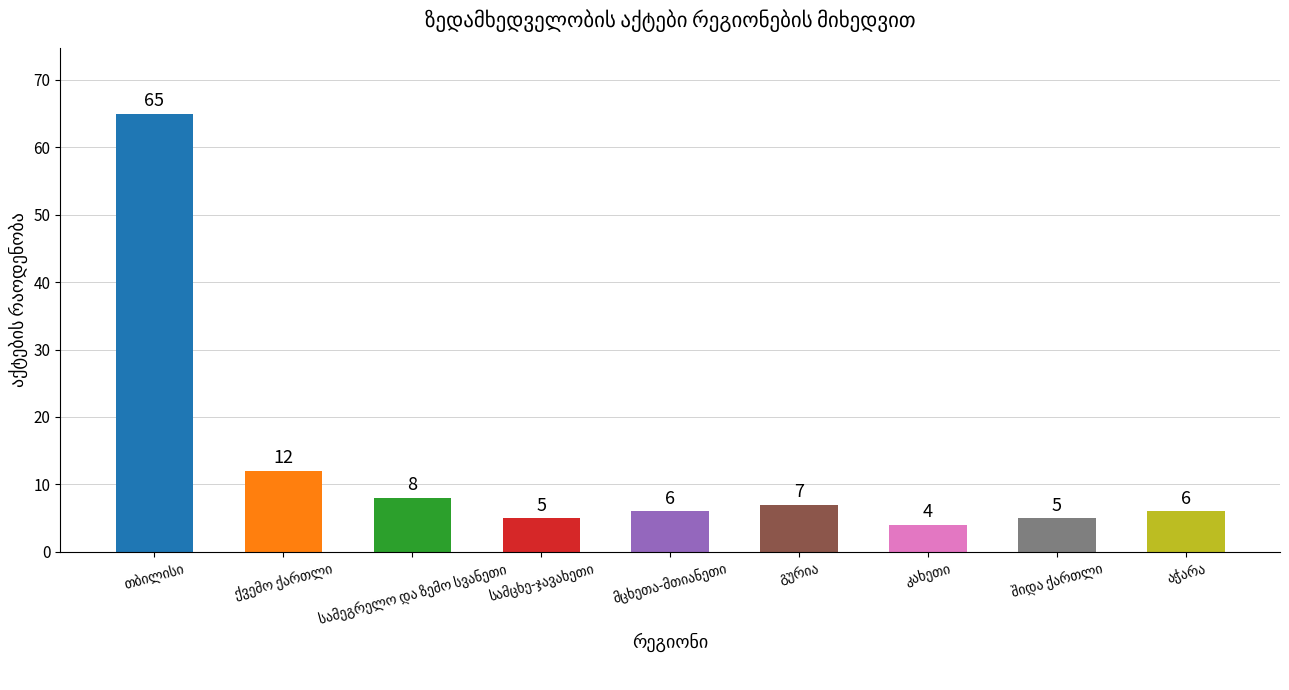

Count the number of categories in the chart.

9